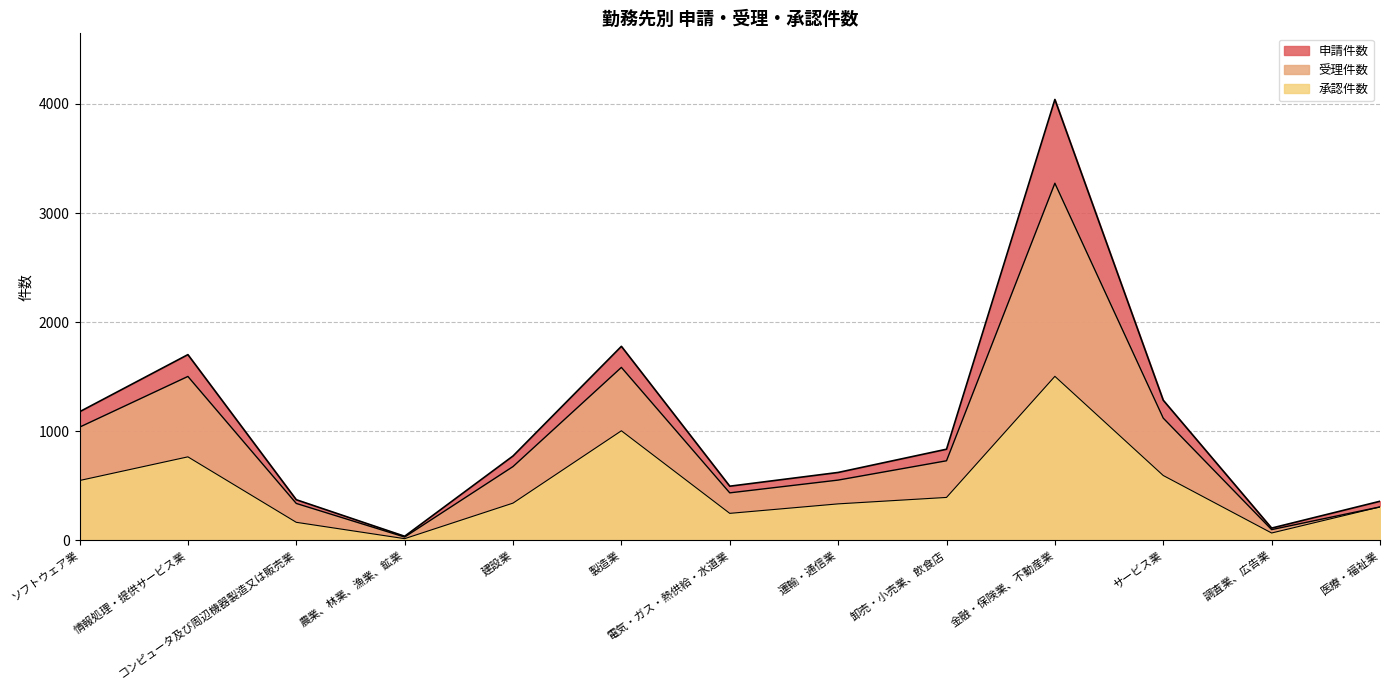

What is the spread (max minus min) of values at 製造業?

774